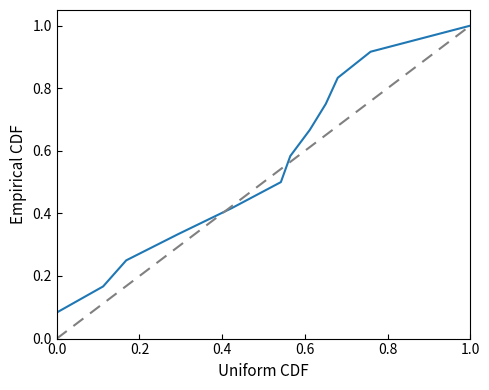

What is the greatest value displayed?

1.0